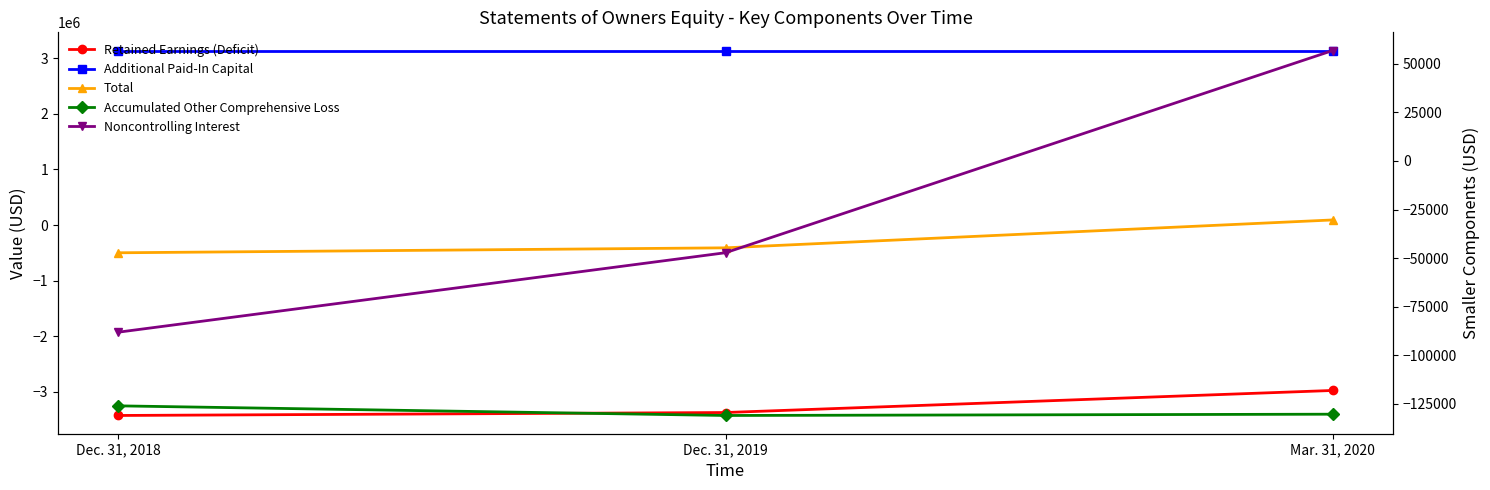

How many lines are shown in the chart?

5